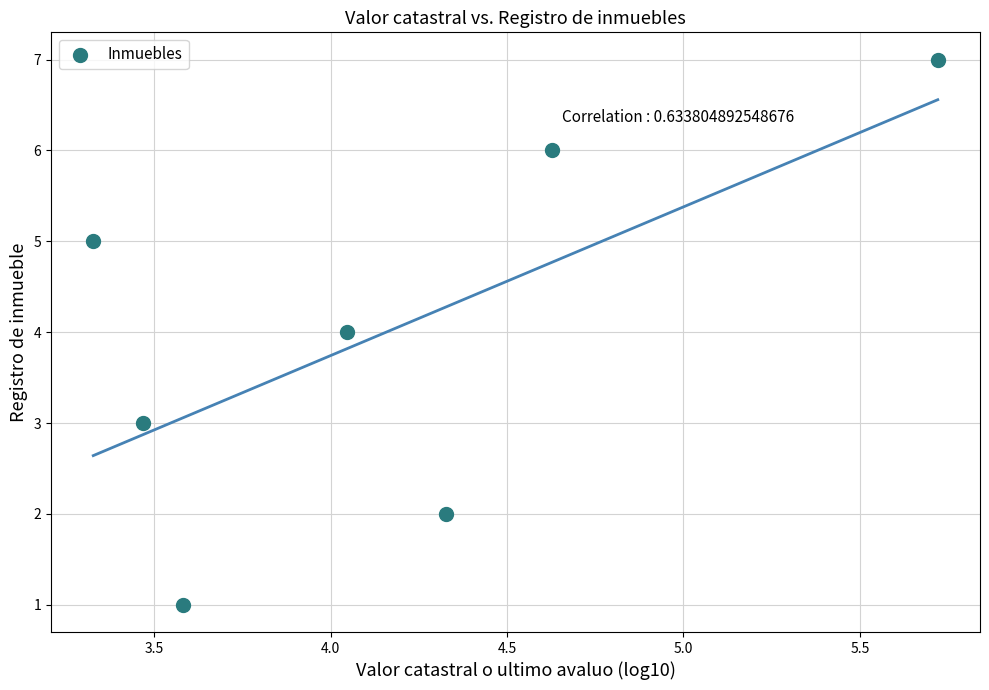

What is the range of Y values (max minus min)?

6